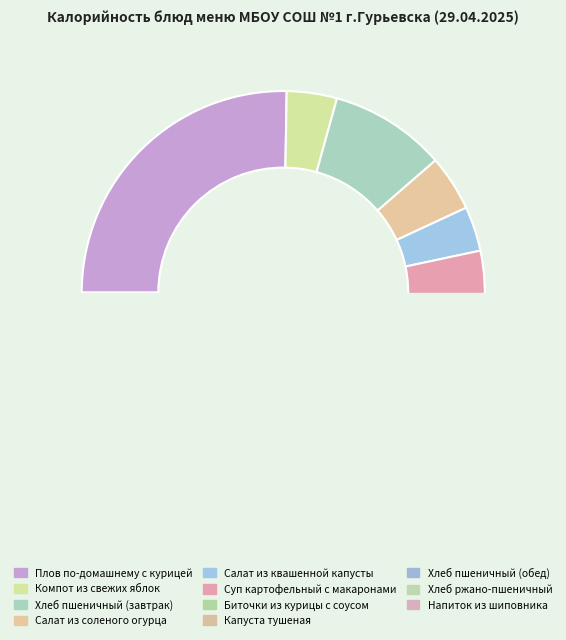

Which slice is the smallest?

Салат из квашенной капусты